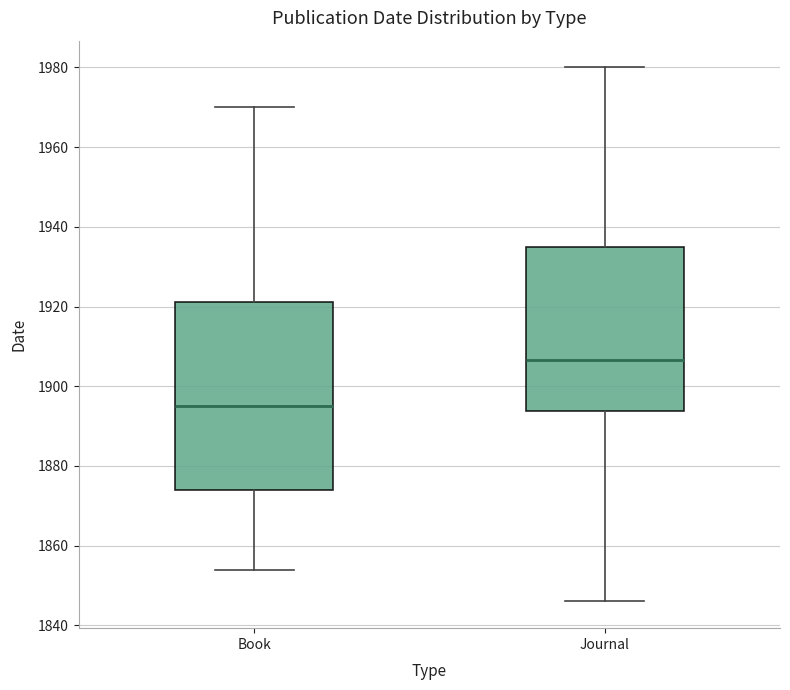

Reading left to right, transcribe this box plot: for each box, give where its median line is, the range the box spans, and where its two whiskers end, as read against the y-axis. The values are not printed on the chart, so give them approximately, as read against the axis.

Book: median 1896, box 1874 to 1922, whiskers 1854 to 1970
Journal: median 1906, box 1894 to 1936, whiskers 1846 to 1980